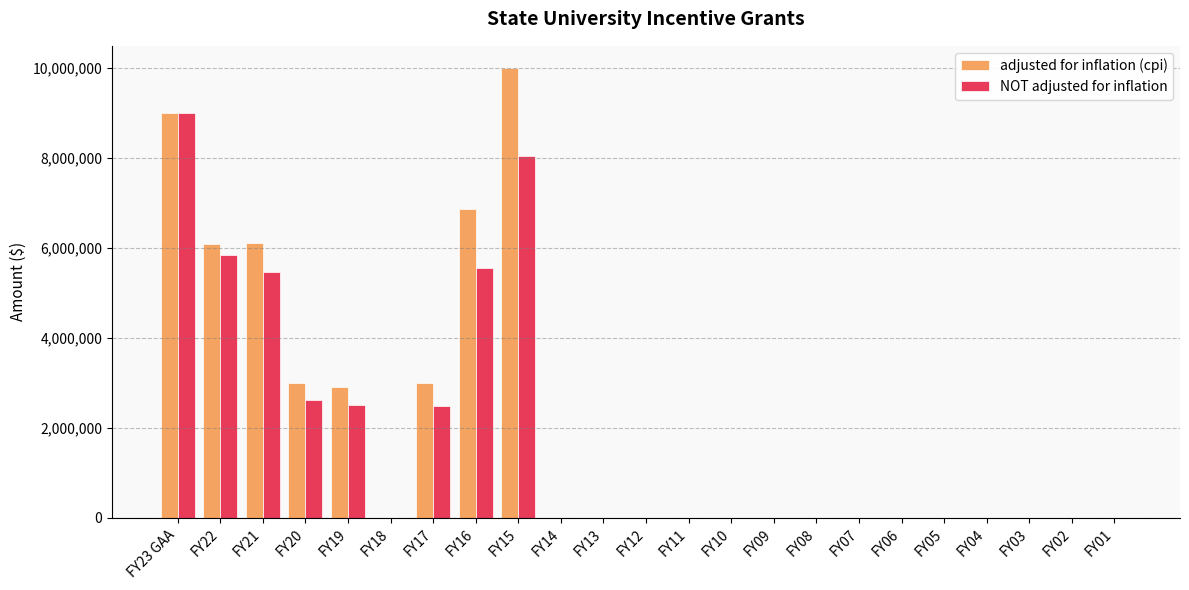

Is the value of adjusted for inflation (cpi) at FY21 greater than the value of NOT adjusted for inflation at FY07?

Yes